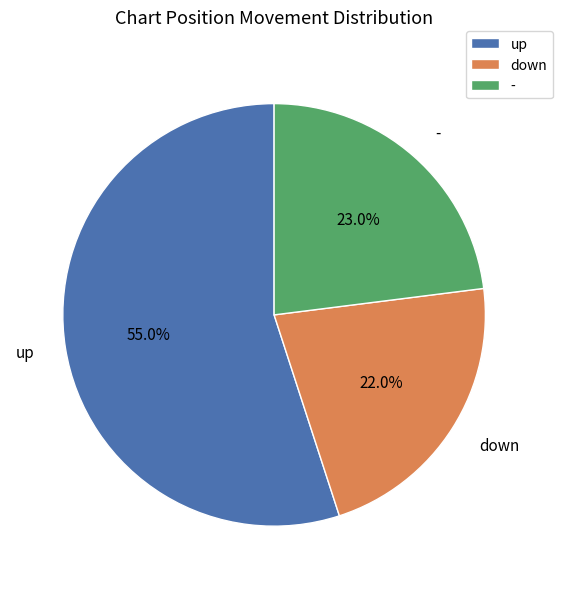

To the nearest percent, what is the difference between the largest and smallest slice percentages?

33%